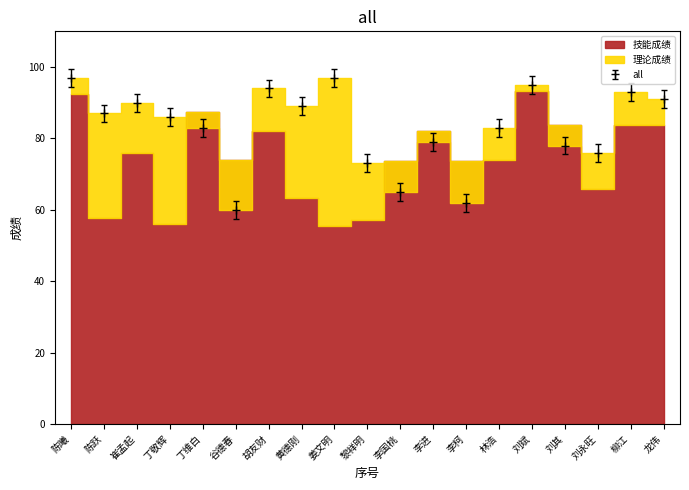

How many interior local peaks (higher than both neighbors) does the data have?

6